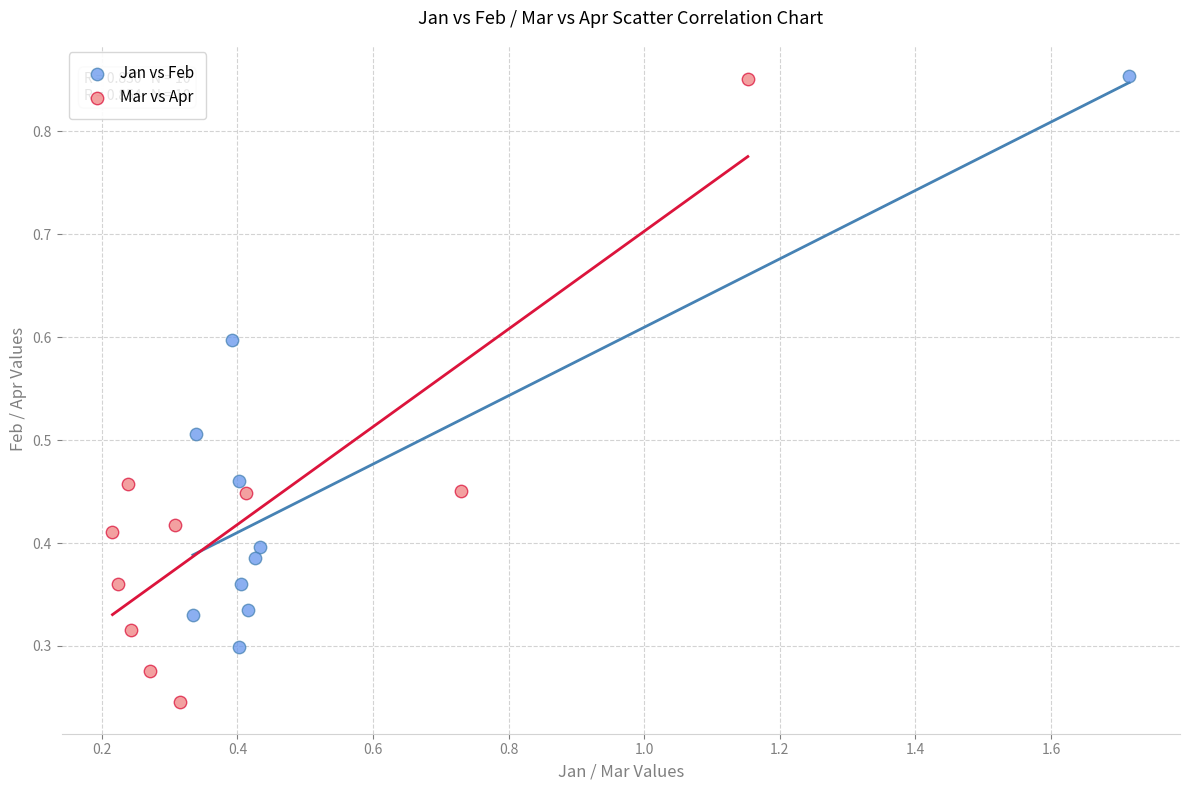

What are all the series names shown in the legend?

Jan vs Feb, Mar vs Apr